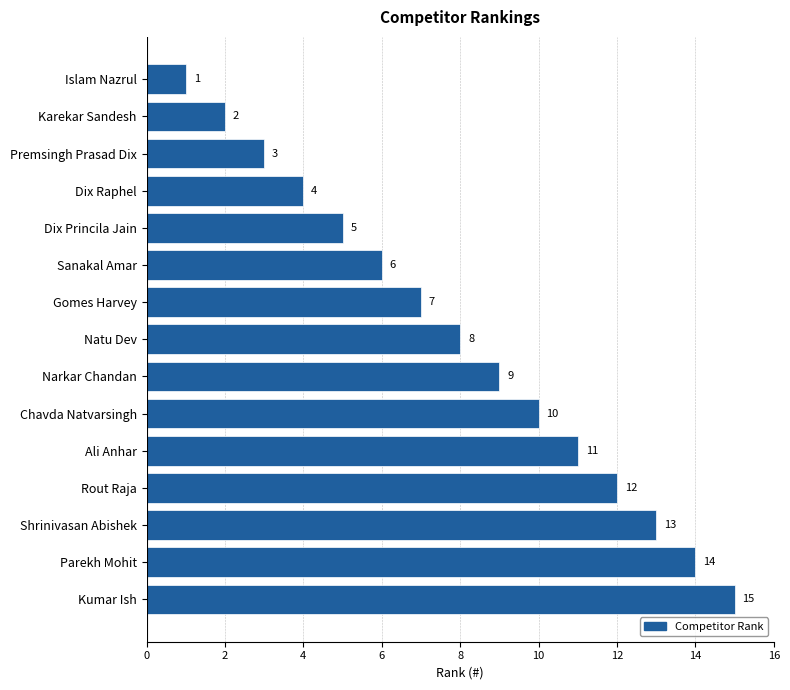

What is the average value?

8